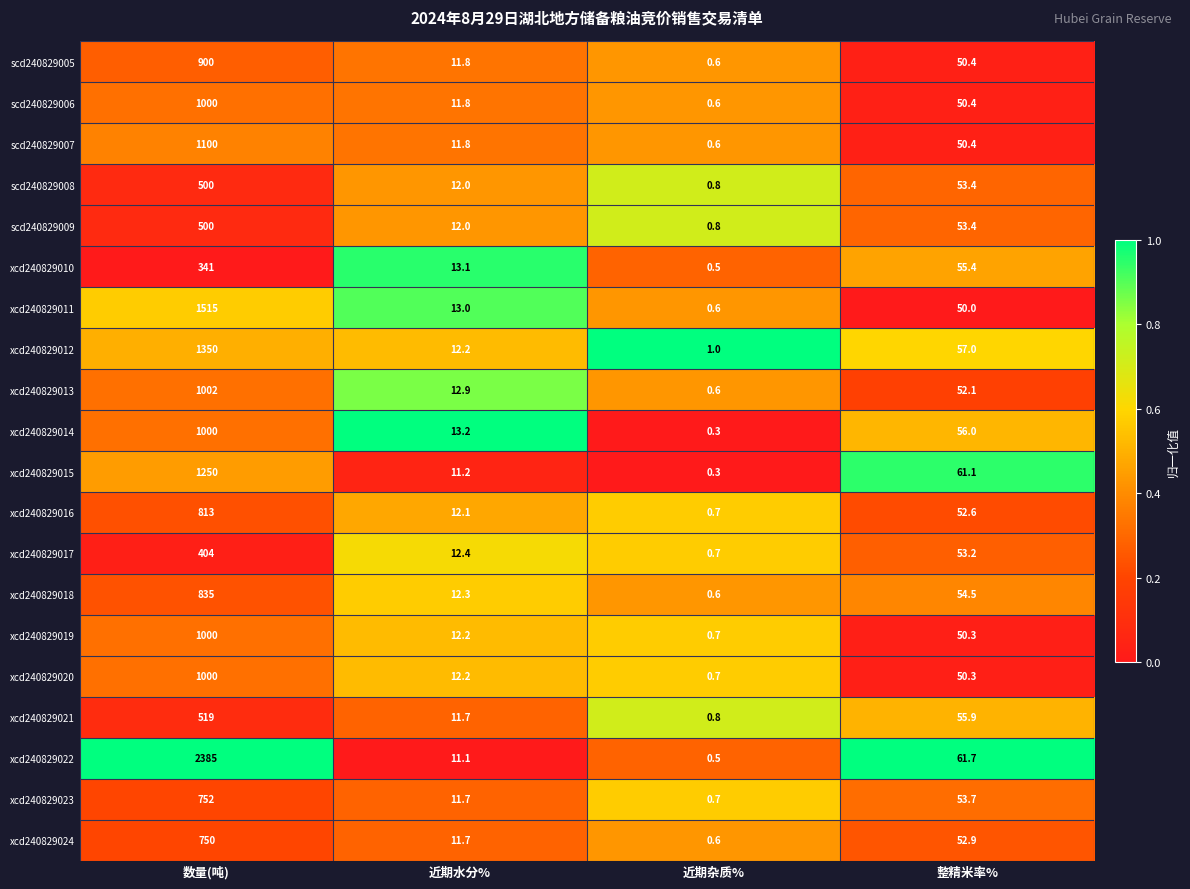

At which category is the sum across all series the highest?

数量(吨)